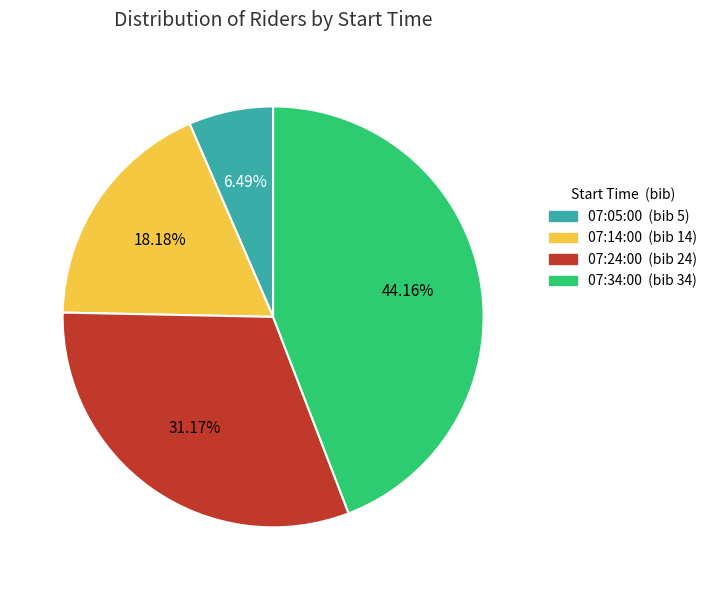

Is there a majority slice in this chart?

No